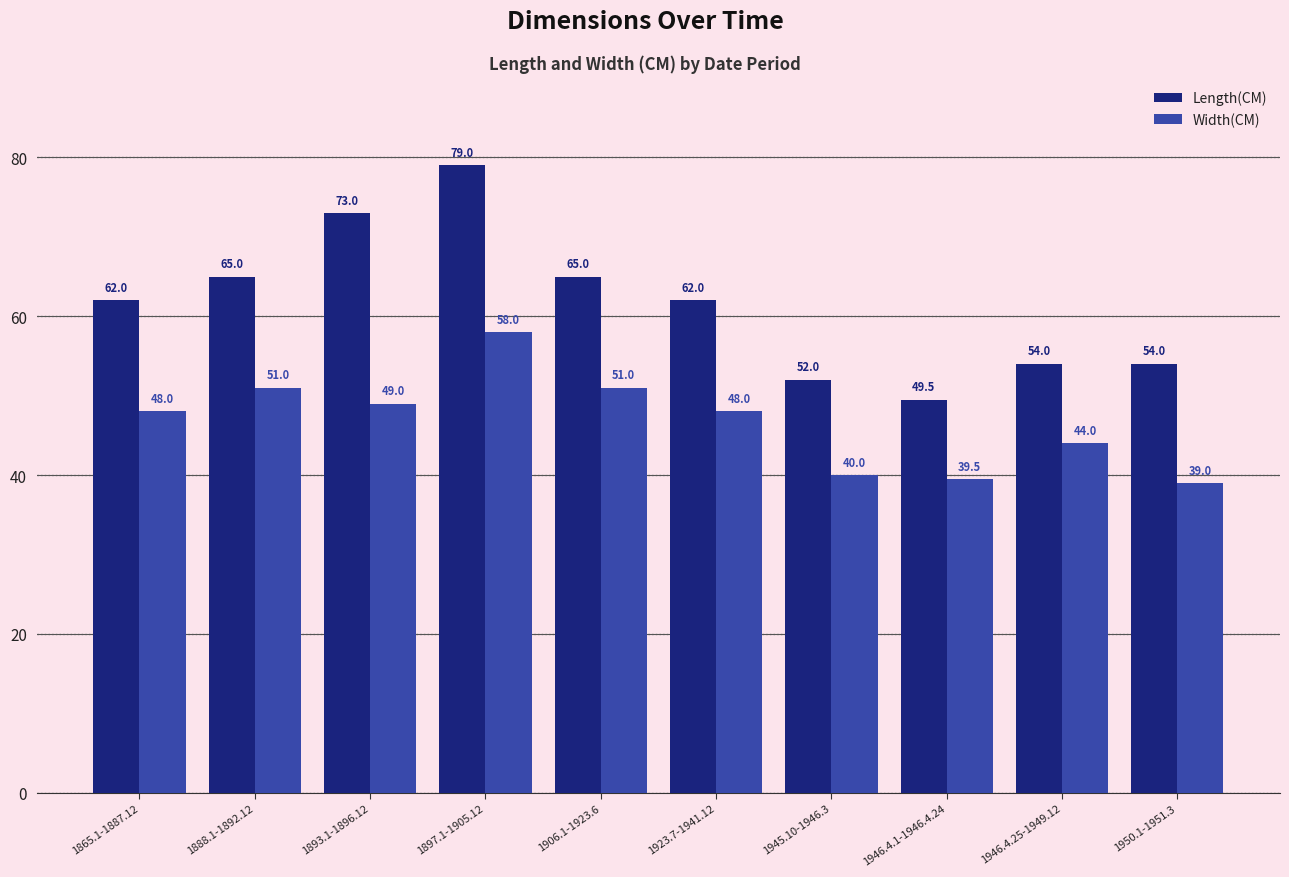

Read the Length(CM) value at 1893.1-1896.12.

73.0